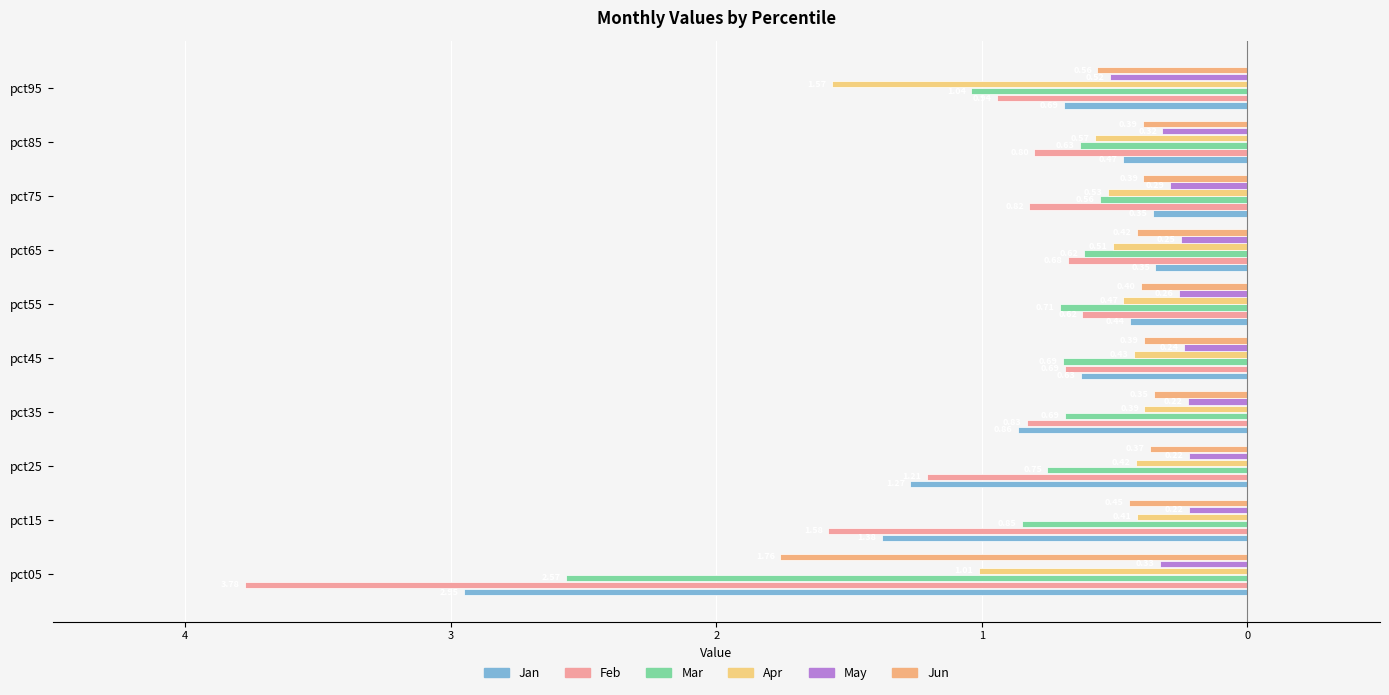

What position from the left is 8?

9